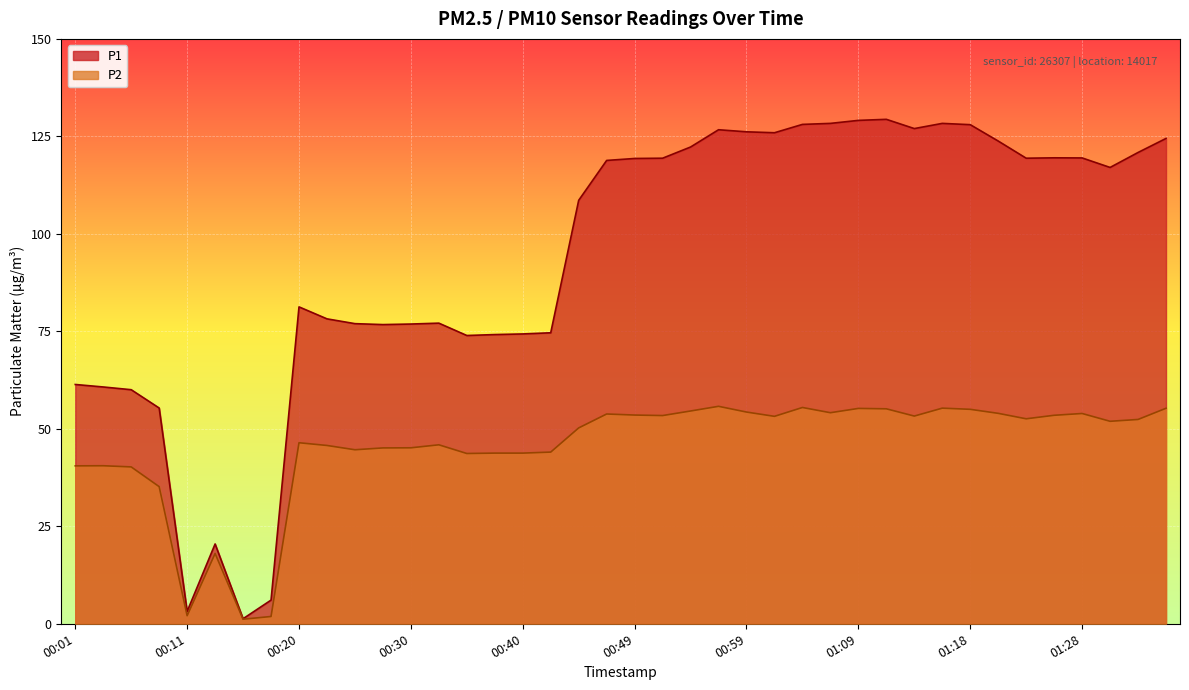

Which has a higher value, 00:40 or 01:16?

01:16